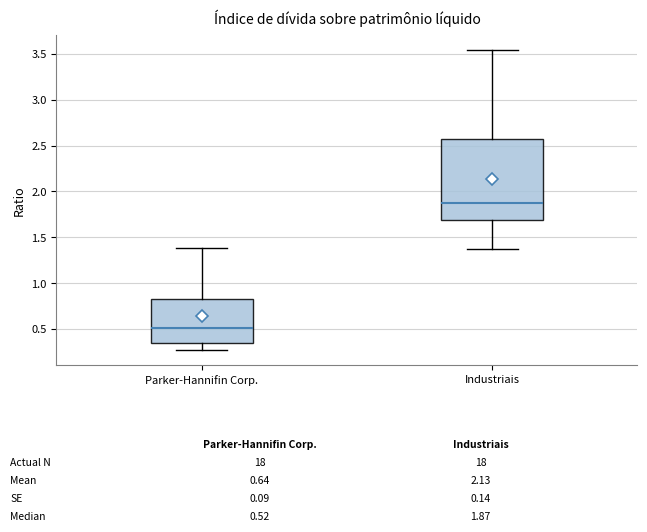

Comparing the boxes themselves (not the whiskers), which one is the tallest?

Industriais